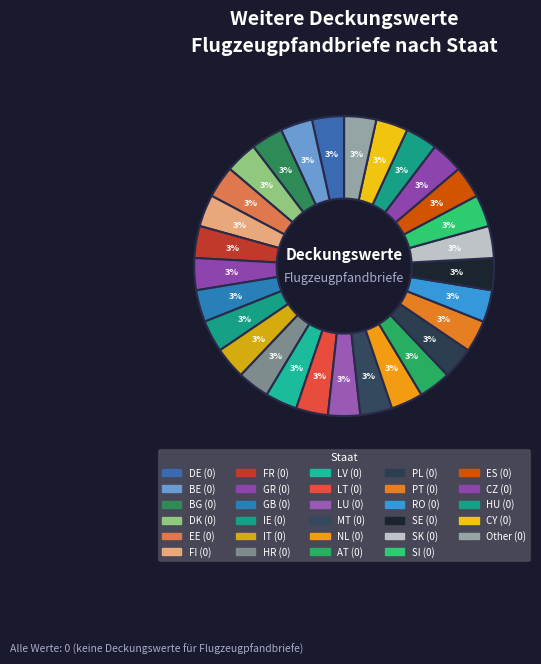

How many slices are in this pie chart?

29